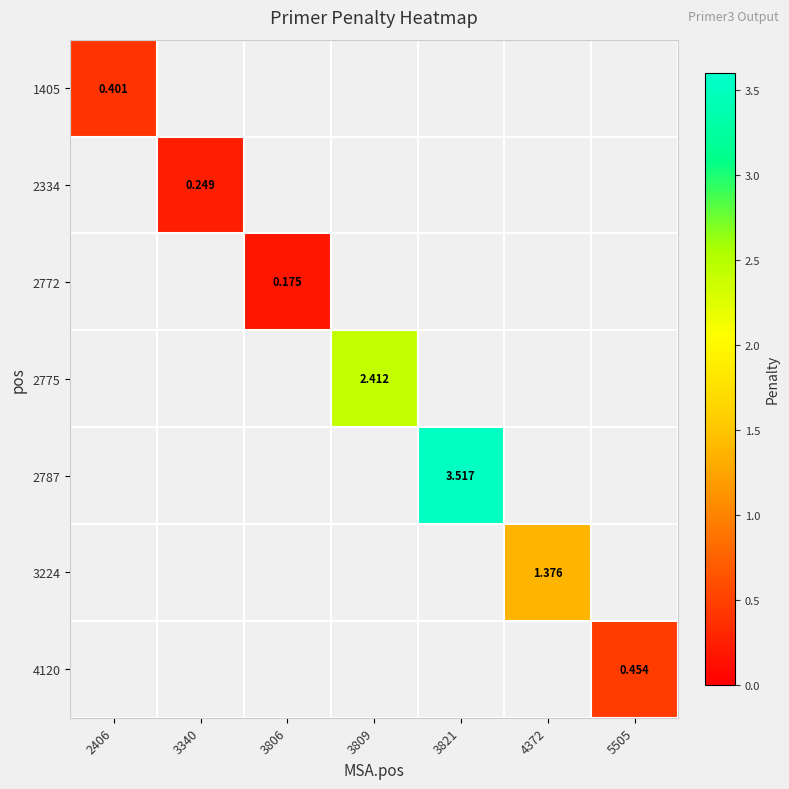

At how many categories does at least one series exceed 0?

7